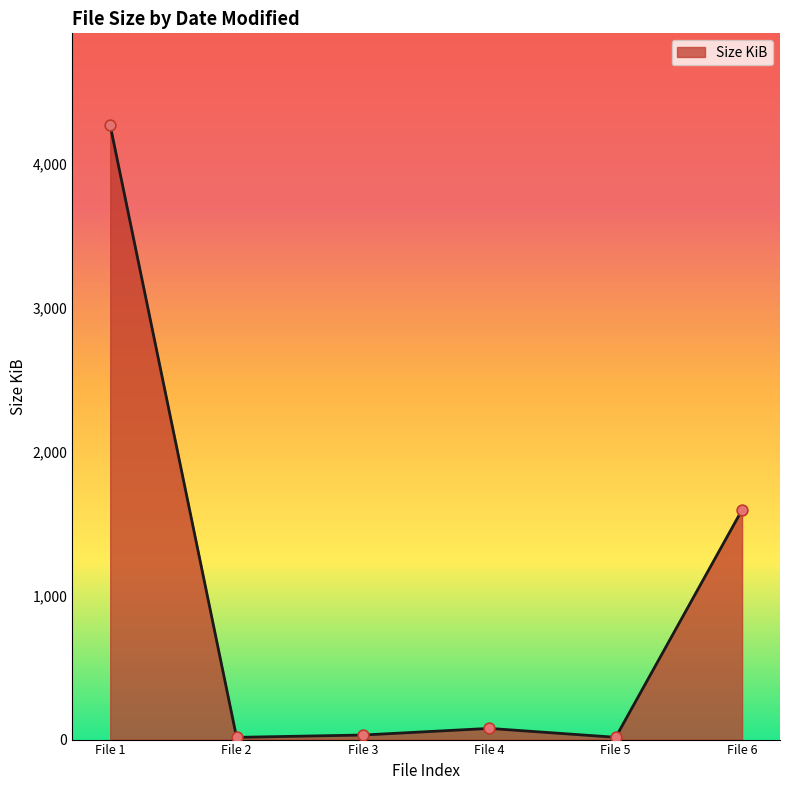

What is the ratio of the value at File 1 to the value at File 6?

2.7